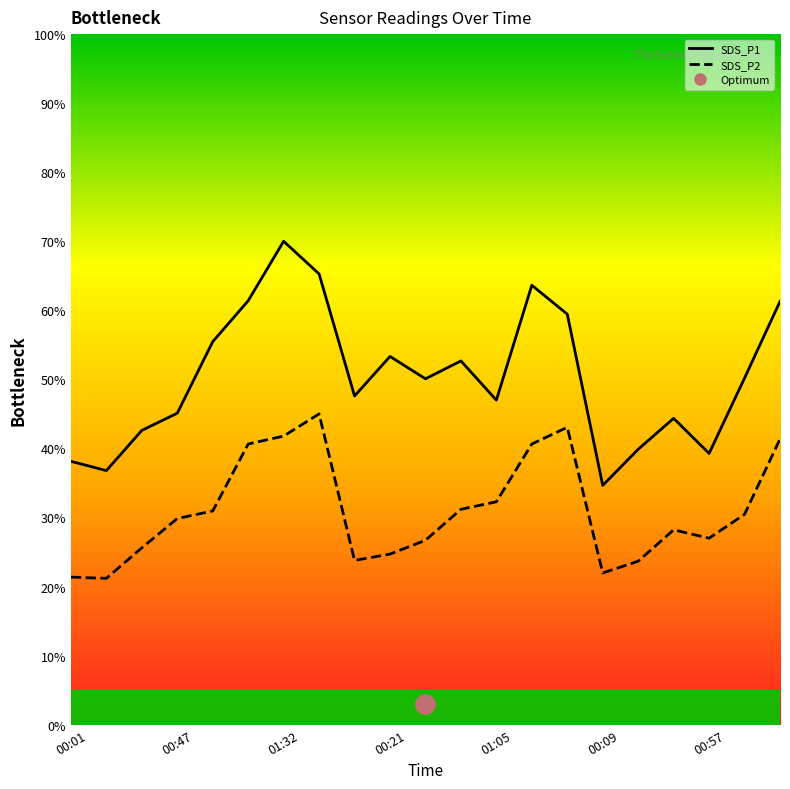

True or false: SDS_P2_line and SDS_P1_line intersect in this chart.

False